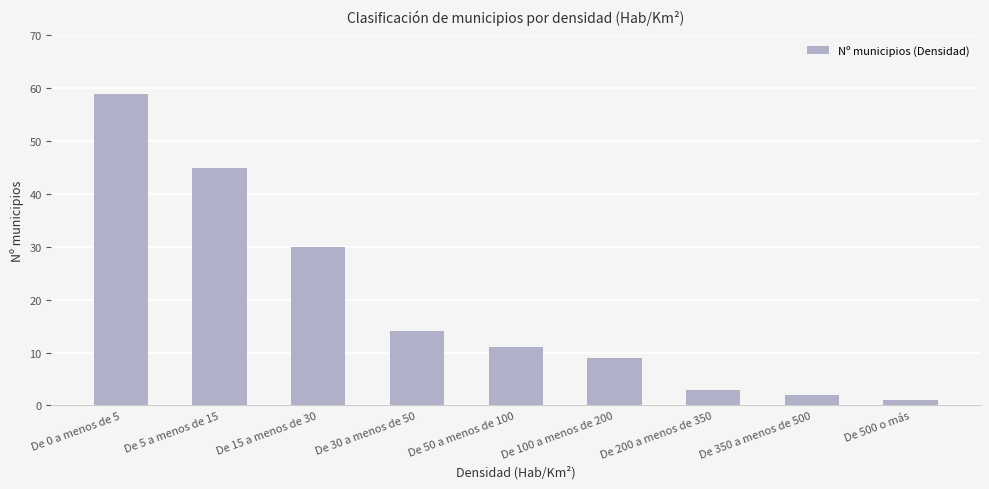

What is the label of the 3rd bar from the left?

De 15 a menos de 30